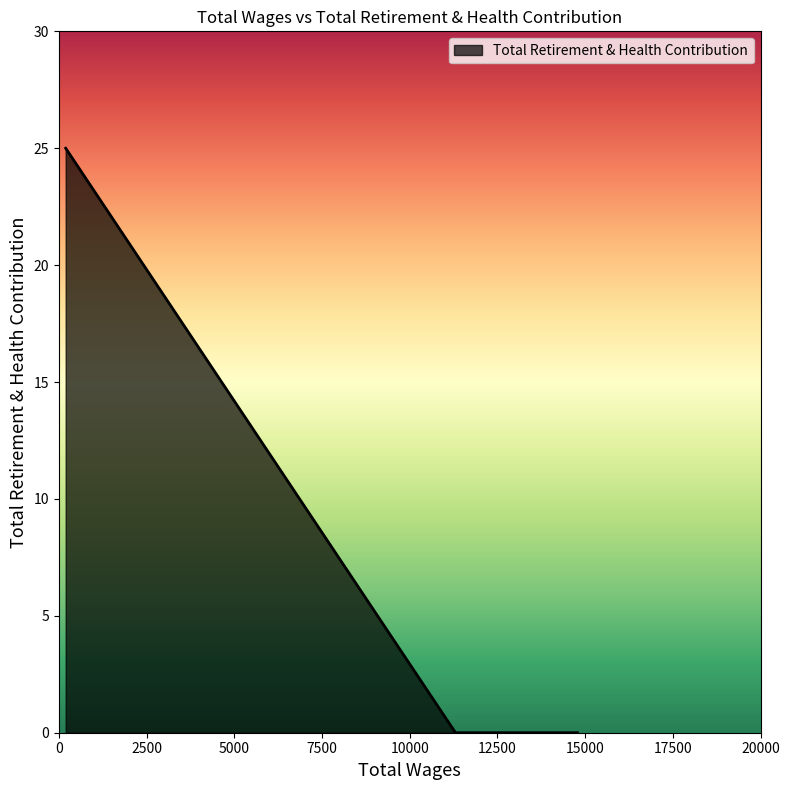

What is the maximum value shown in the chart?

25